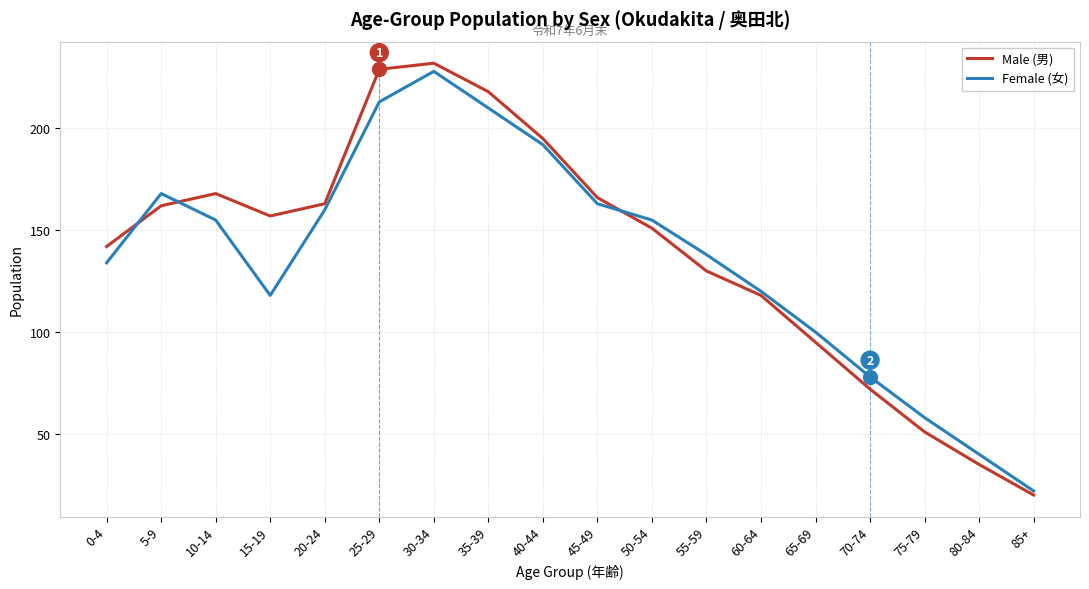

What position from the right is 10-14?

16